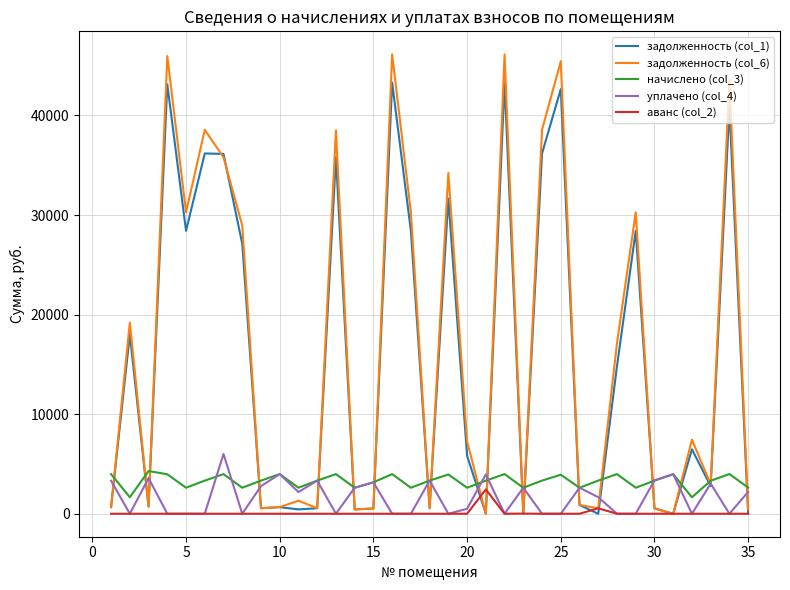

What is the highest value of the уплачено (col_4) series?

6001.4